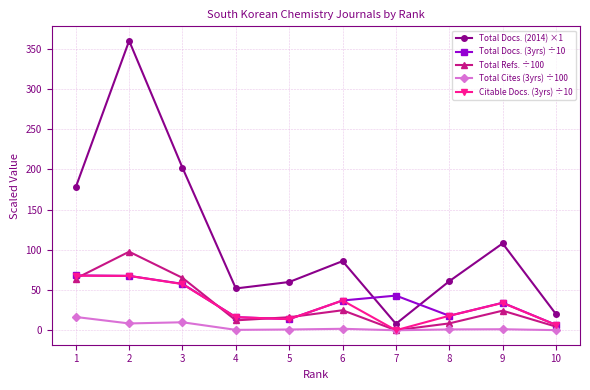

What is the sum of the Total Docs. (3yrs) ÷10 values at 4 and 6?

53.3